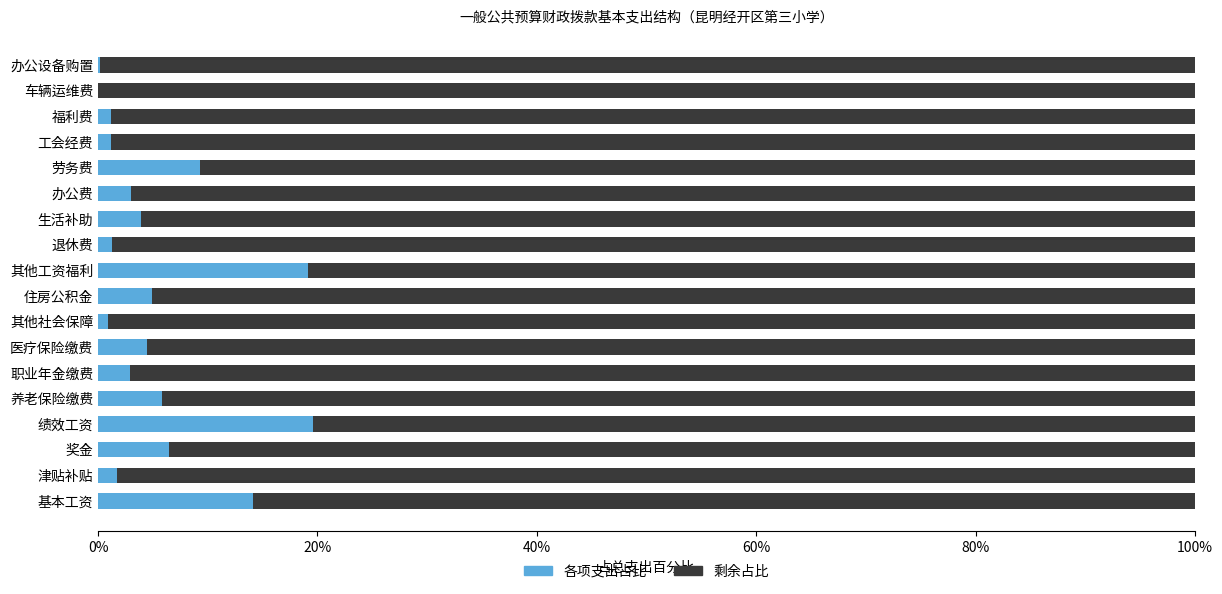

What is the total value across all series at 基本工资?

100.0